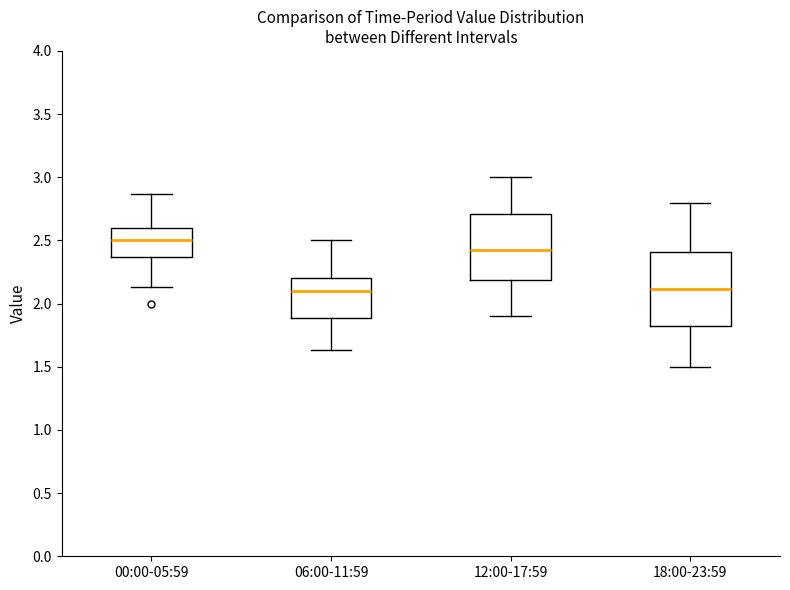

Reading left to right, read every box against the y-axis: the position of its median line, the range the box covers, and the ends of its whiskers. The values are not printed on the chart, so give them approximately, as read against the axis.

00:00-05:59: median 2.50, box 2.35 to 2.60, whiskers 2.15 to 2.85
06:00-11:59: median 2.10, box 1.90 to 2.20, whiskers 1.65 to 2.50
12:00-17:59: median 2.45, box 2.20 to 2.70, whiskers 1.90 to 3.00
18:00-23:59: median 2.10, box 1.80 to 2.40, whiskers 1.50 to 2.80